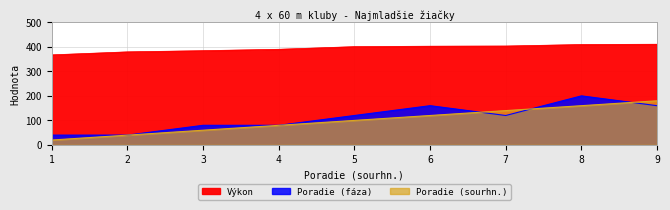

What are all the series names shown in the legend?

Výkon, Poradie (fáza), Poradie (sourhn.)